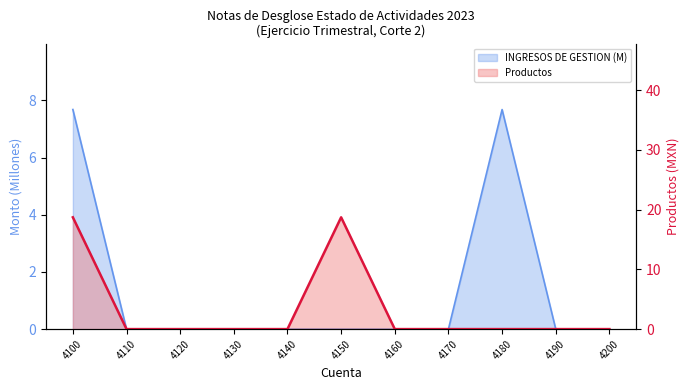

What is the average value?

3.4